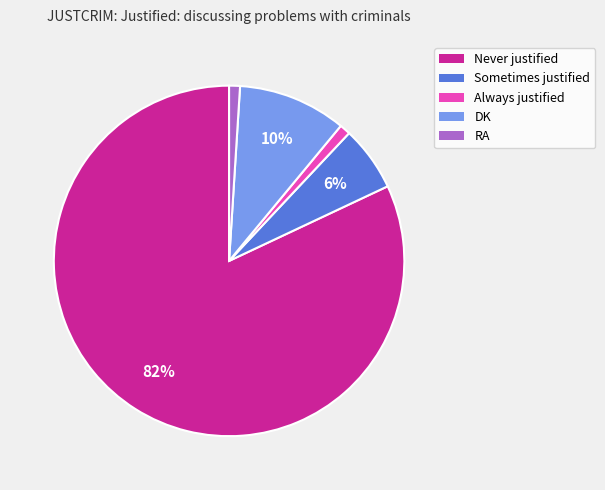

Which category has the biggest portion of the pie?

Never justified